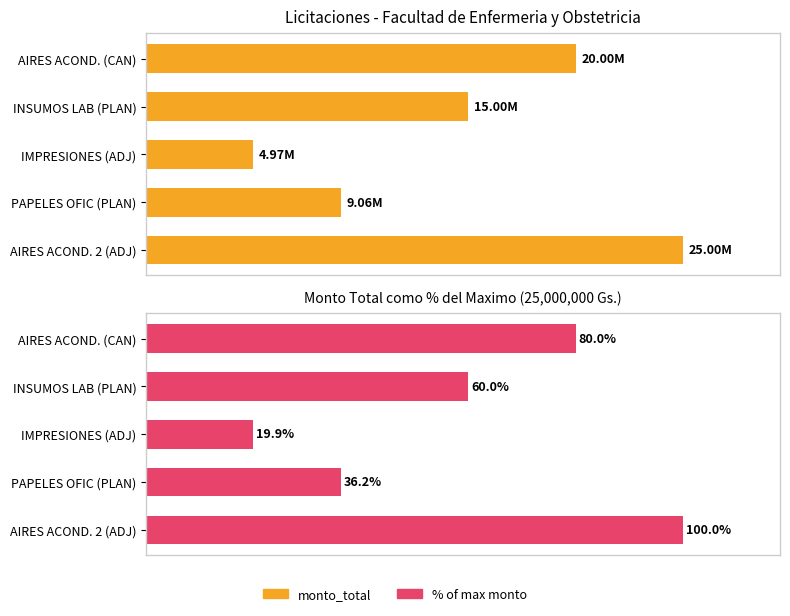

What is the value of the monto_total (view) bar at the 3rd from the left?

4975000.0